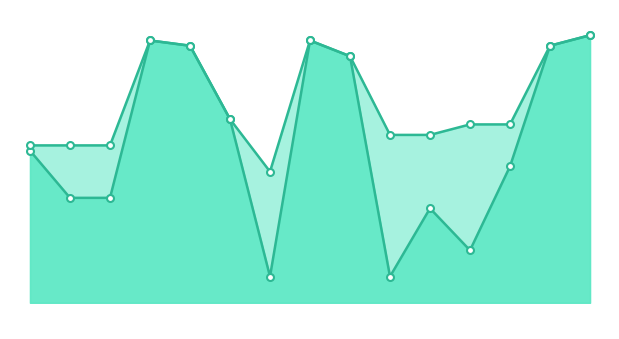

In year_end, how many points are higher than both neighbors (excluding endpoints)?

2